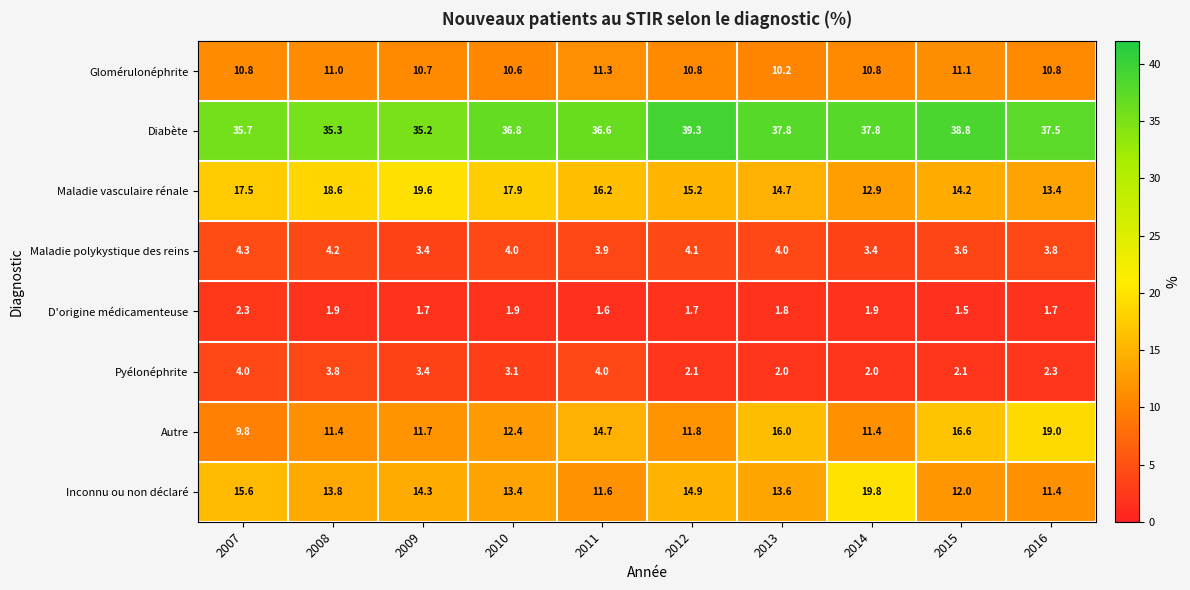

What is the spread (max minus min) of values at 2013?

36.0